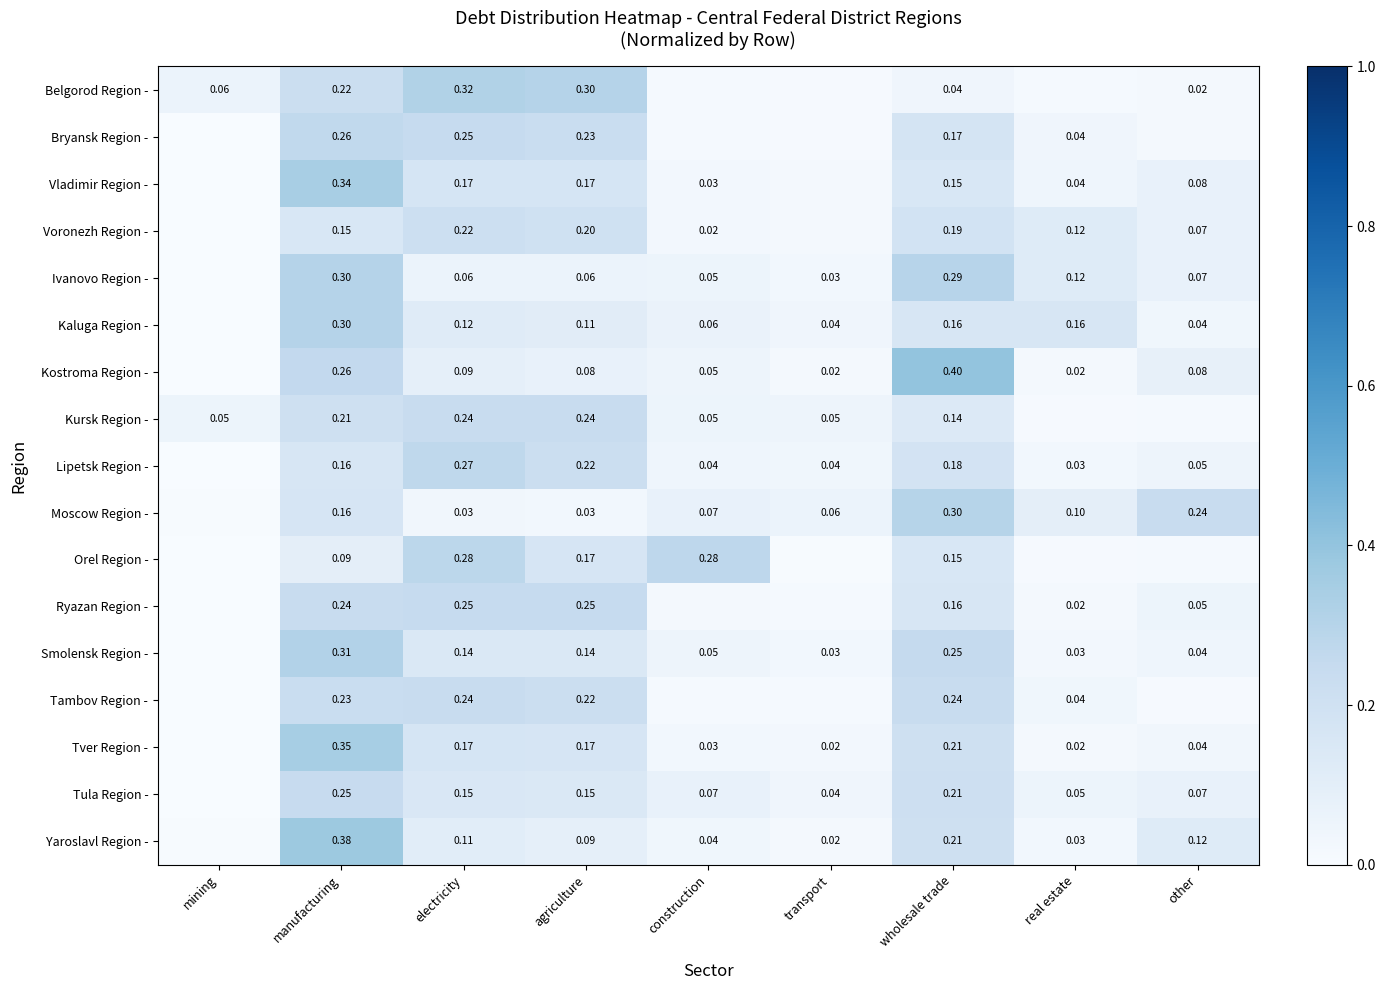

Is the value of Belgorod Region - at other greater than the value of Bryansk Region - at real estate?

No